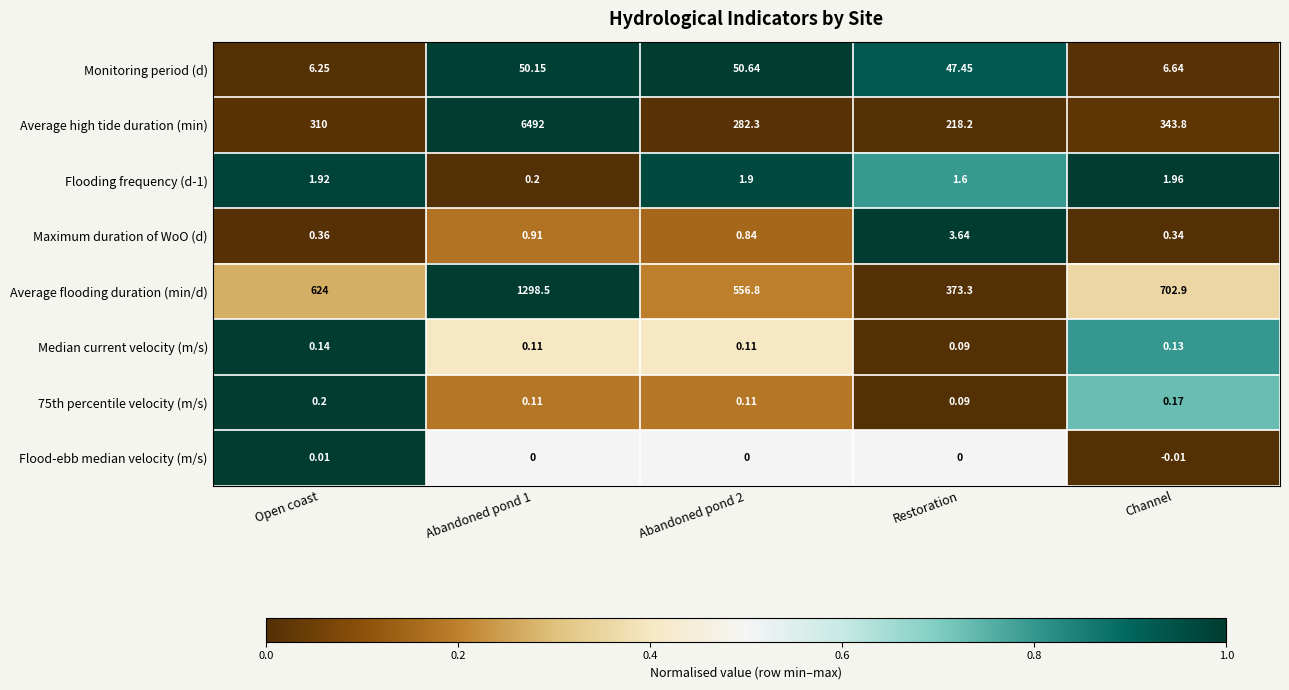

Which series has the largest range (max minus min)?

Average high tide duration (min)